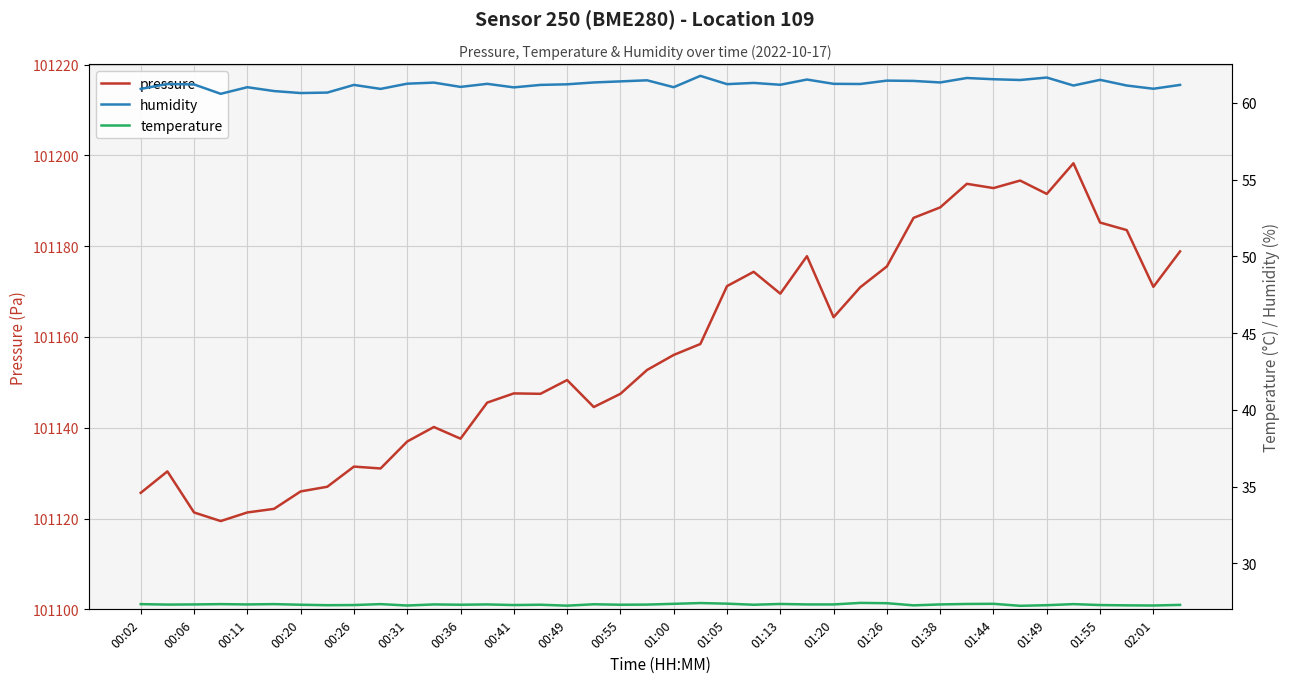

At how many categories does at least one series exceed 18076?

40